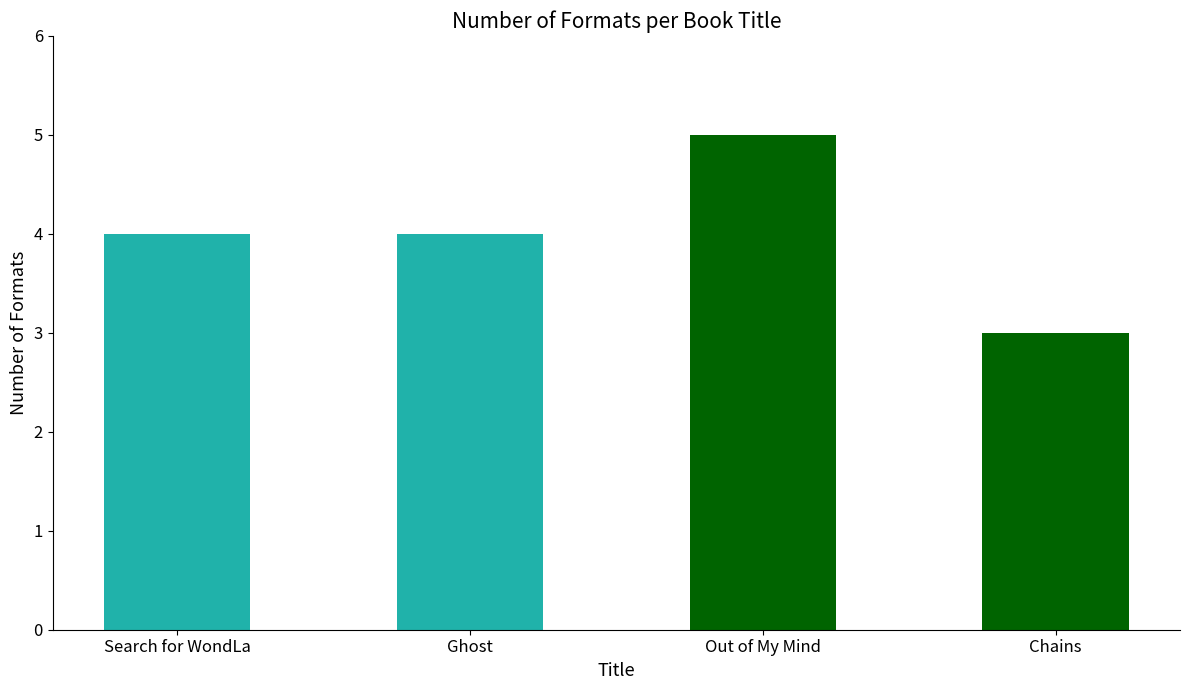

How many categories are shown in the chart?

4